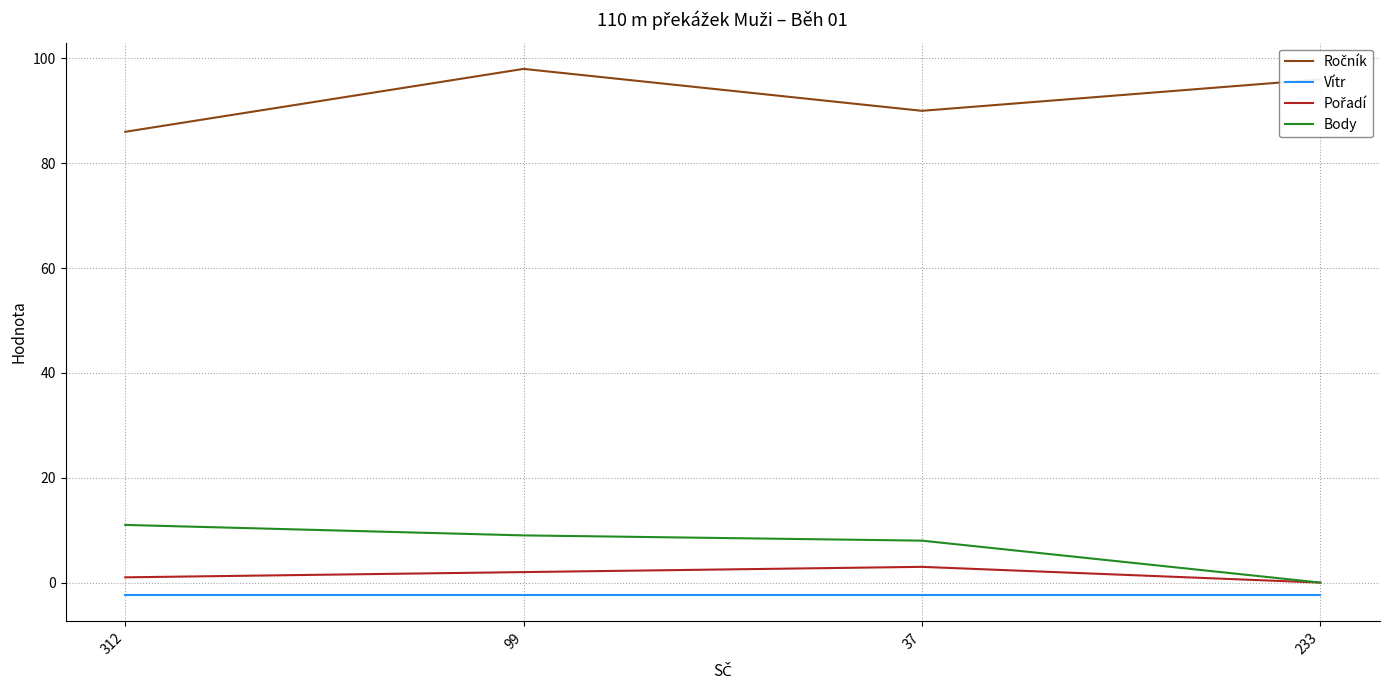

The Body series shows 3.3 at 312. True or false?

False